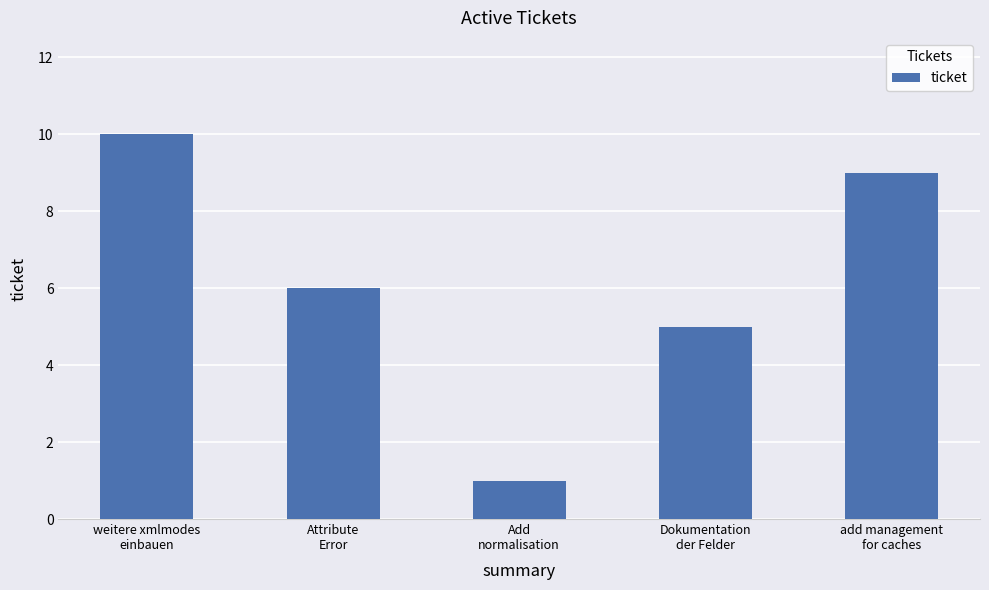

What is the difference between the maximum and minimum values?

9